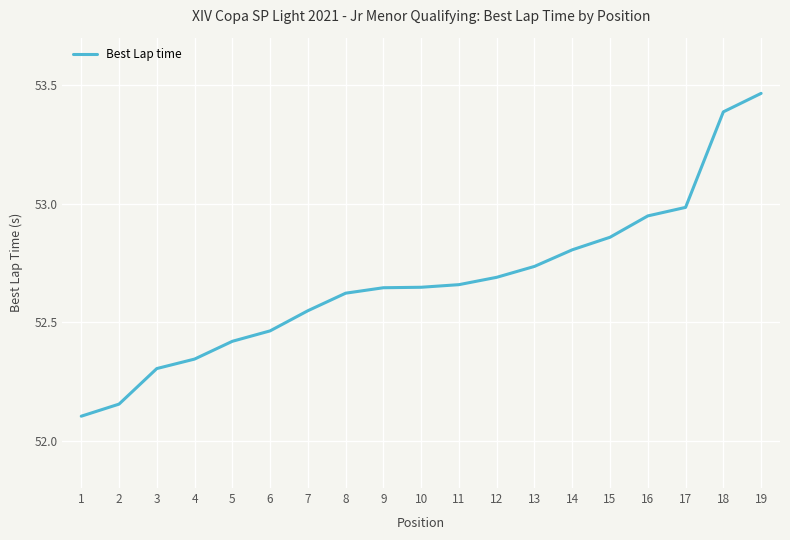

What is the ratio of the value at 14 to the value at 19?

1.0